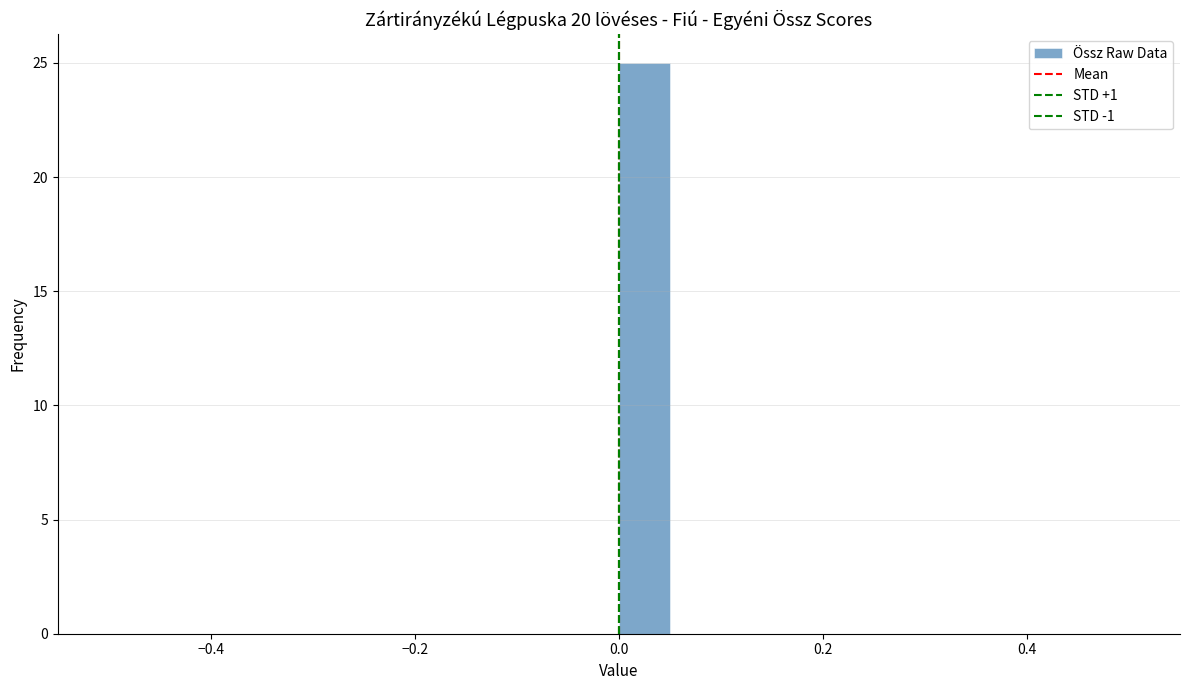

Read against the x-axis, roughly where is the centre of the tallest bar?

0.02